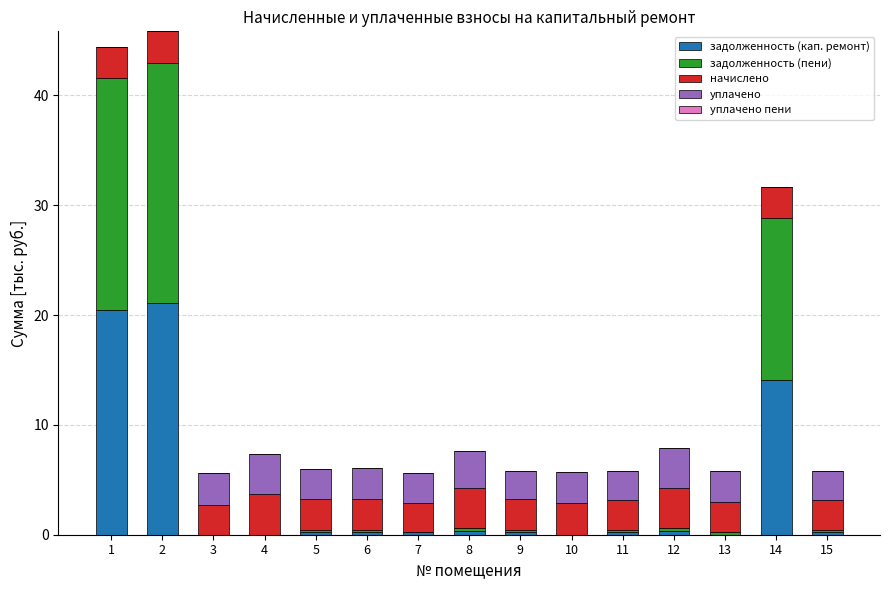

Is it true that задолженность (кап. ремонт) equals 0.2 at 9?

True